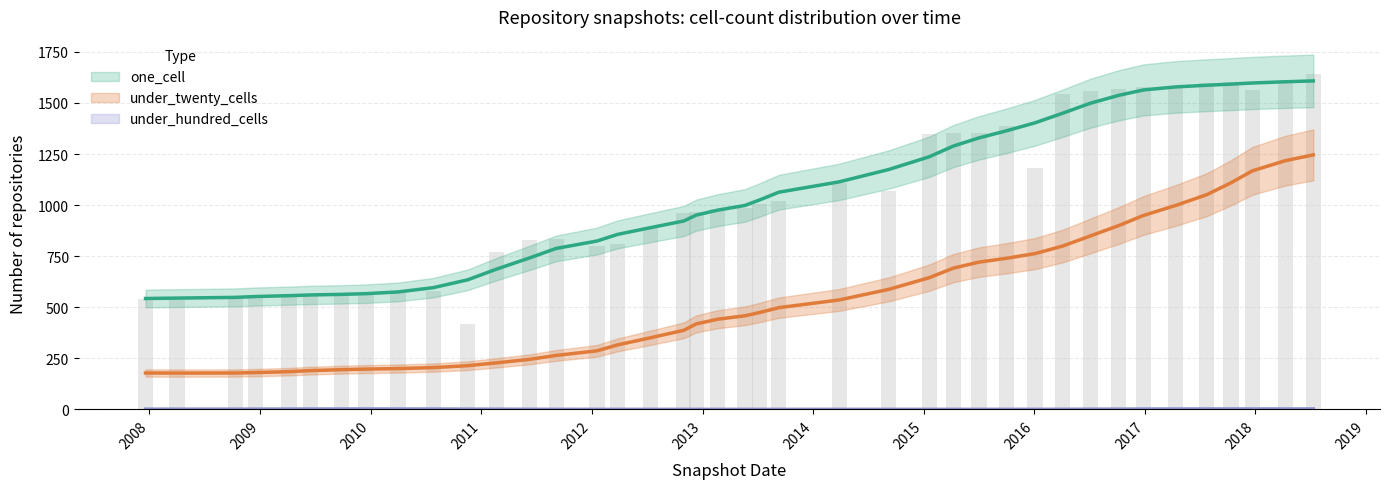

At how many categories does at least one series exceed 344?

40